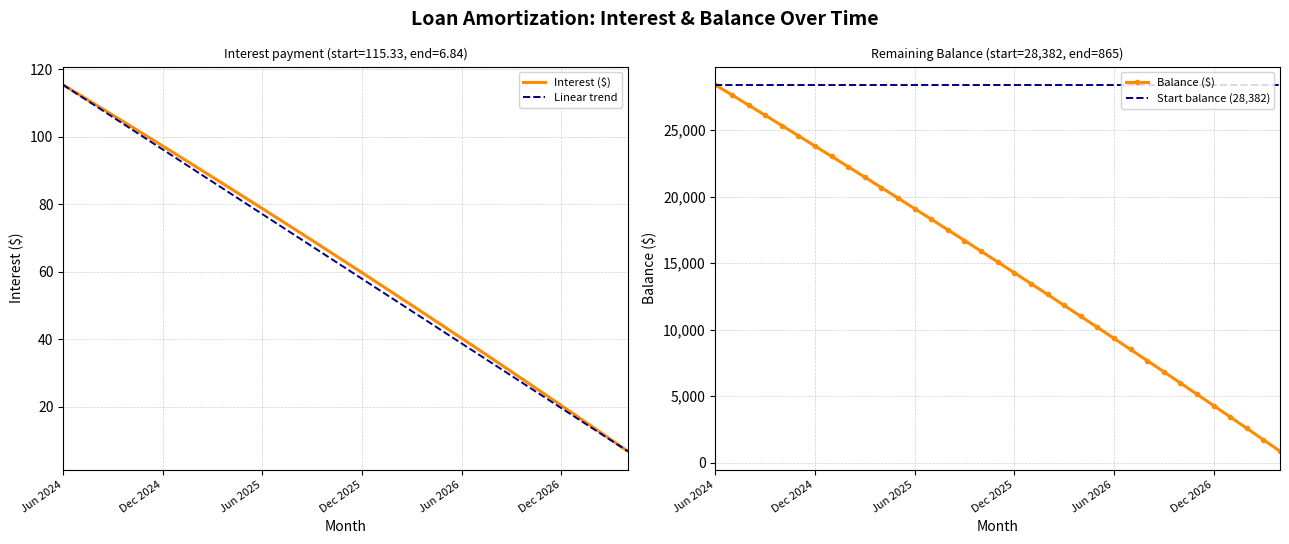

Reading right to left, list all the values displayed in this chart.

Interest: Apr 2027=6.8	Mar 2027=10.2	Feb 2027=13.6	Jan 2027=17.0	Dec 2026=20.4	Nov 2026=23.7	Oct 2026=27.1	Sep 2026=30.4	Aug 2026=33.7	Jul 2026=37.0	Jun 2026=40.3	May 2026=43.5	Apr 2026=46.8	Mar 2026=50.0	Feb 2026=53.3	Jan 2026=56.5	Dec 2025=59.7	Nov 2025=62.9	Oct 2025=66.1	Sep 2025=69.3	Aug 2025=72.4	Jul 2025=75.6	Jun 2025=78.7	May 2025=81.8	Apr 2025=84.9	Mar 2025=88.0	Feb 2025=91.1	Jan 2025=94.2	Dec 2024=97.2	Nov 2024=100.3	Oct 2024=103.3	Sep 2024=106.3	Aug 2024=109.3	Jul 2024=112.3	Jun 2024=115.3
Balance: Apr 2027=865.0	Mar 2027=1728.0	Feb 2027=2588.0	Jan 2027=3444.0	Dec 2026=4297.0	Nov 2026=5147.0	Oct 2026=5993.0	Sep 2026=6836.0	Aug 2026=7676.0	Jul 2026=8512.0	Jun 2026=9345.0	May 2026=10175.0	Apr 2026=11001.0	Mar 2026=11824.0	Feb 2026=12644.0	Jan 2026=13461.0	Dec 2025=14274.0	Nov 2025=15084.0	Oct 2025=15891.0	Sep 2025=16695.0	Aug 2025=17496.0	Jul 2025=18294.0	Jun 2025=19088.0	May 2025=19879.0	Apr 2025=20667.0	Mar 2025=21452.0	Feb 2025=22234.0	Jan 2025=23013.0	Dec 2024=23789.0	Nov 2024=24562.0	Oct 2024=25332.0	Sep 2024=26099.0	Aug 2024=26863.0	Jul 2024=27624.0	Jun 2024=28382.0